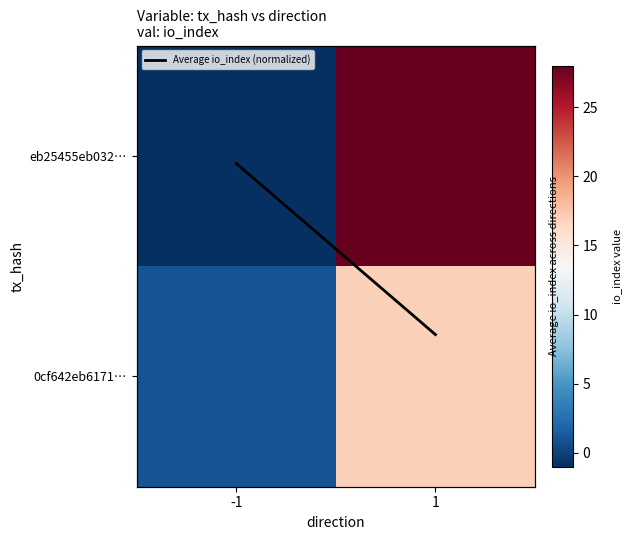

At which category is the sum across all series the highest?

1